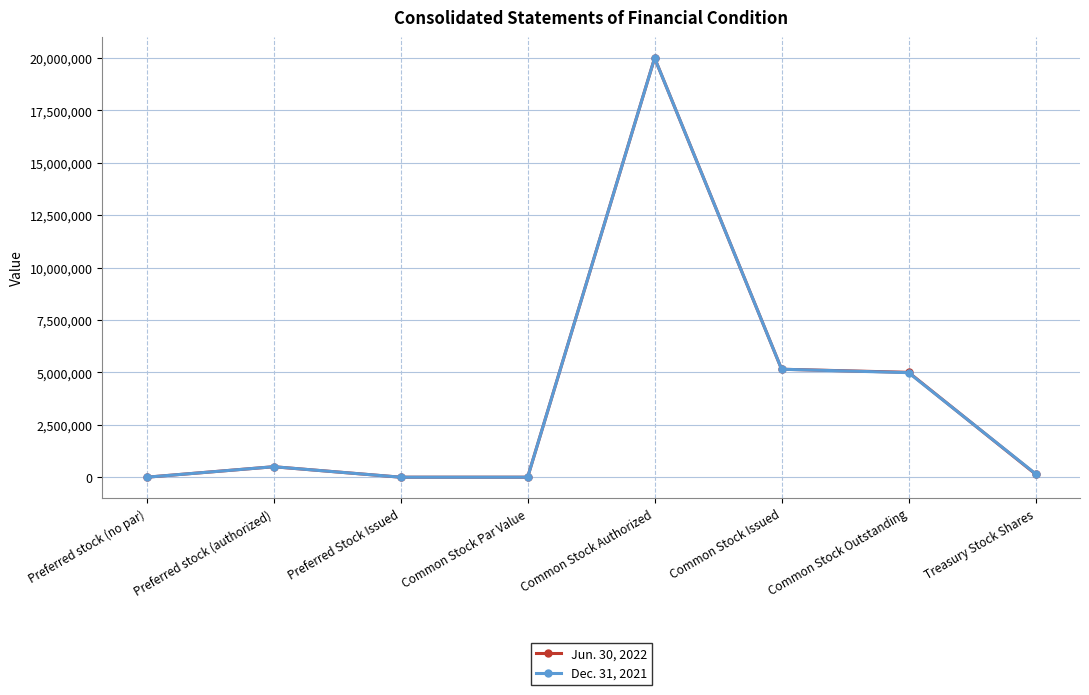

What is the label of the 6th point from the right?

Preferred Stock Issued